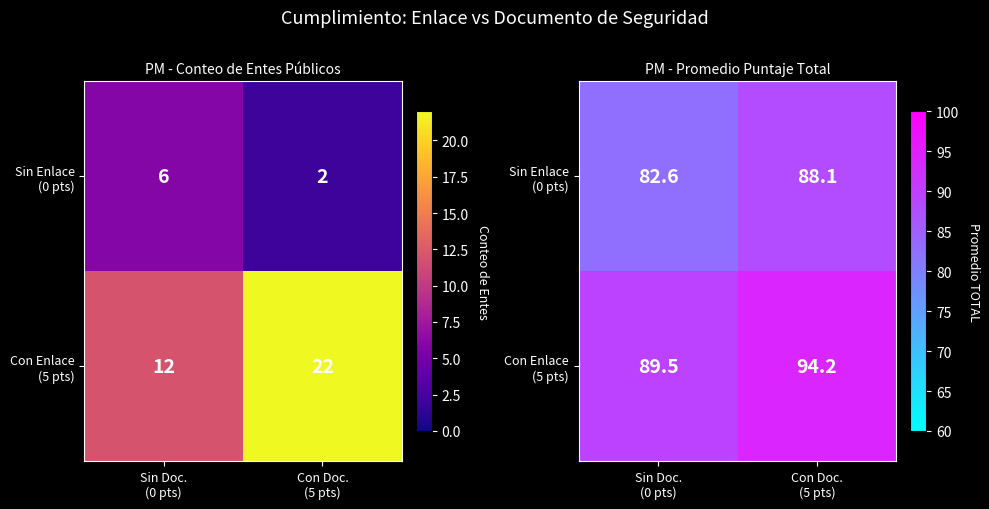

Rank the series by their maximum value, from lowest to highest.

Sin Enlace (0 pts), Con Enlace (5 pts)